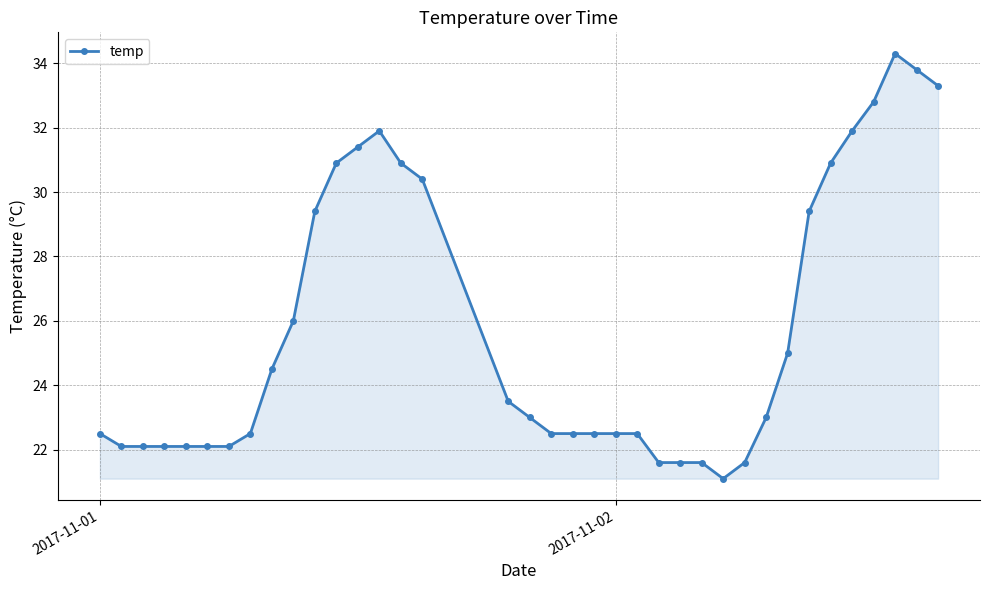

What is the average value?

25.8